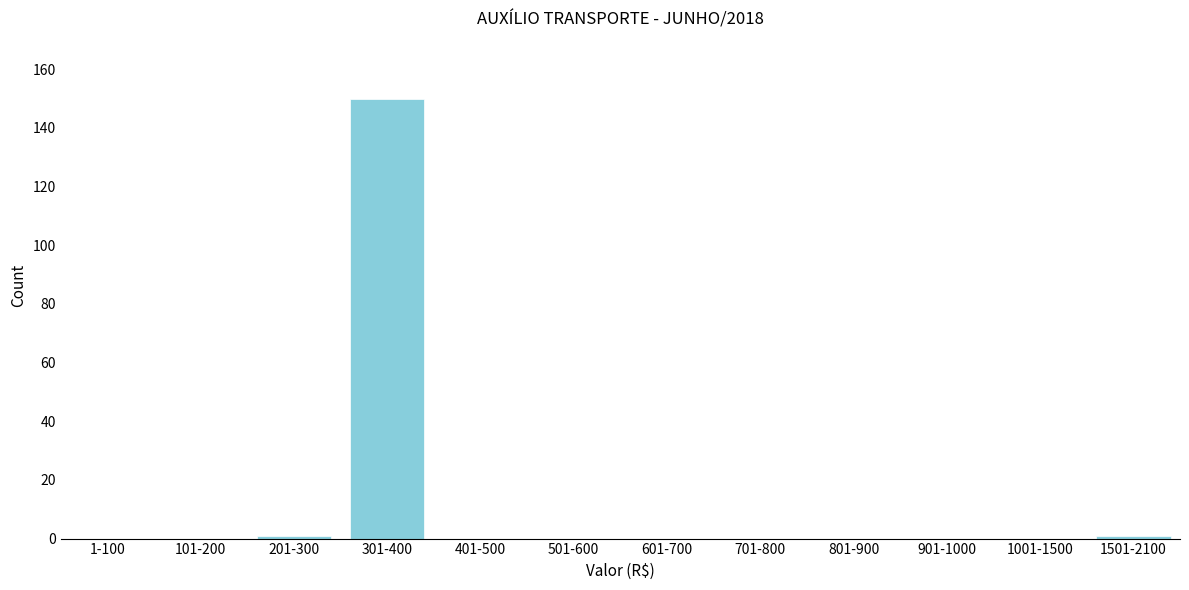

Reading left to right, list all the values displayed in this chart.

1-100=0	101-200=0	201-300=1	301-400=150	401-500=0	501-600=0	601-700=0	701-800=0	801-900=0	901-1000=0	1001-1500=0	1501-2100=1